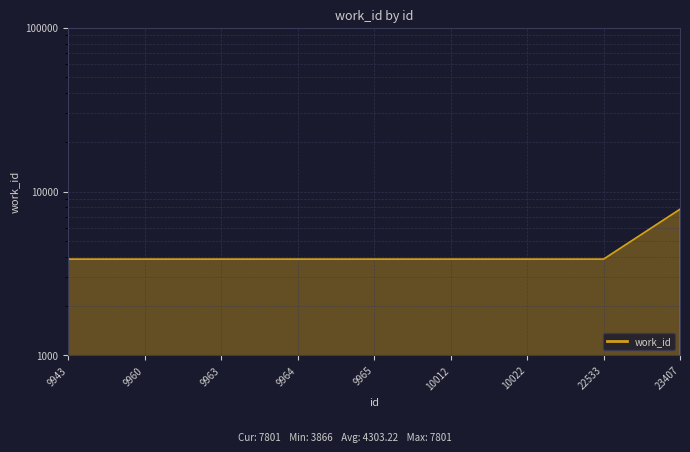

The chart shows a value of 5924 at 10022. True or false?

False